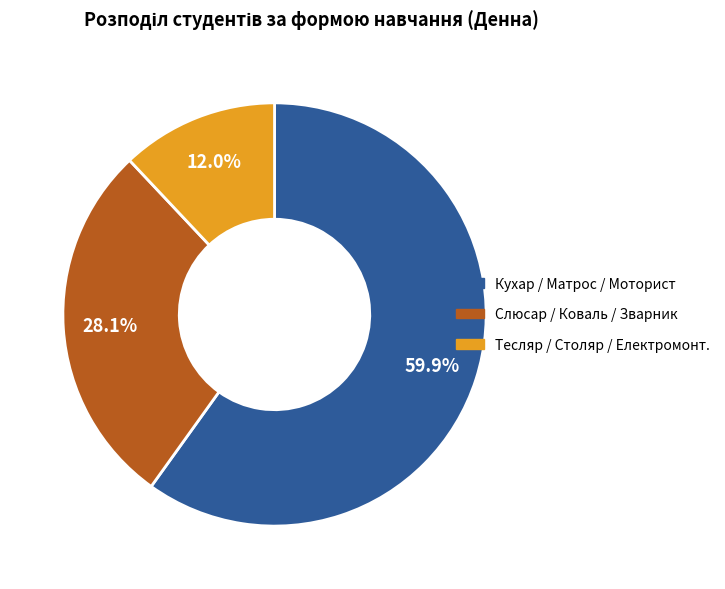

How many slices are in this pie chart?

3